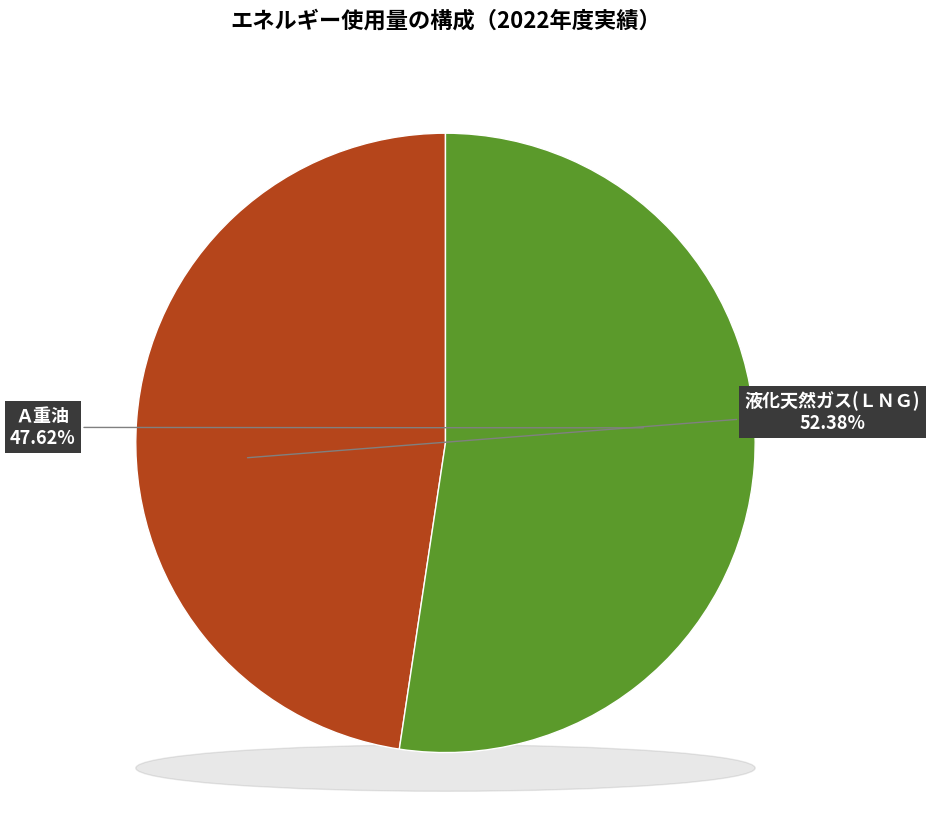

What is the smallest slice in the pie chart?

Ａ重油